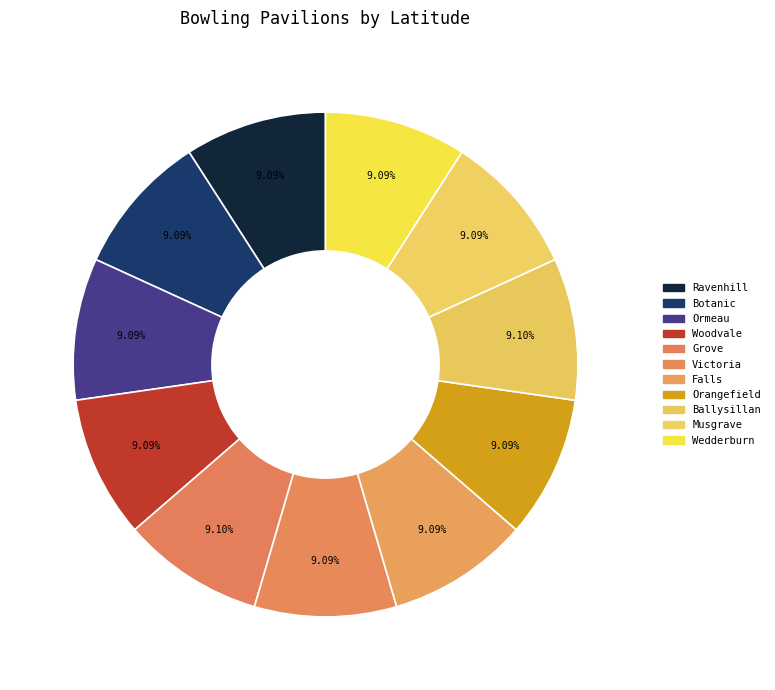

Is there a majority slice in this chart?

No